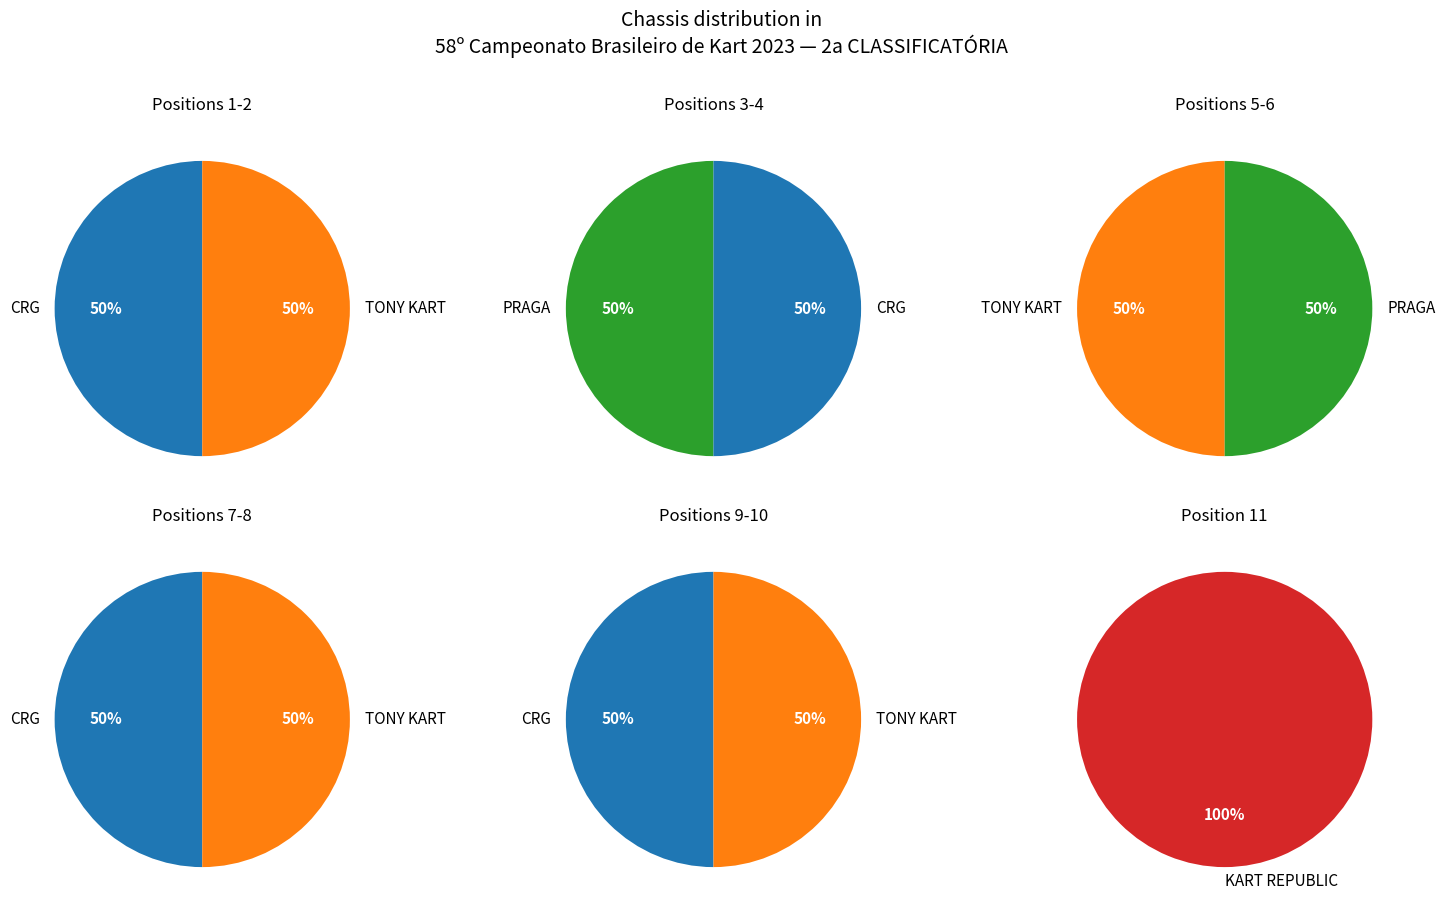

Which series changed the most between CRG and PRAGA?

CRG